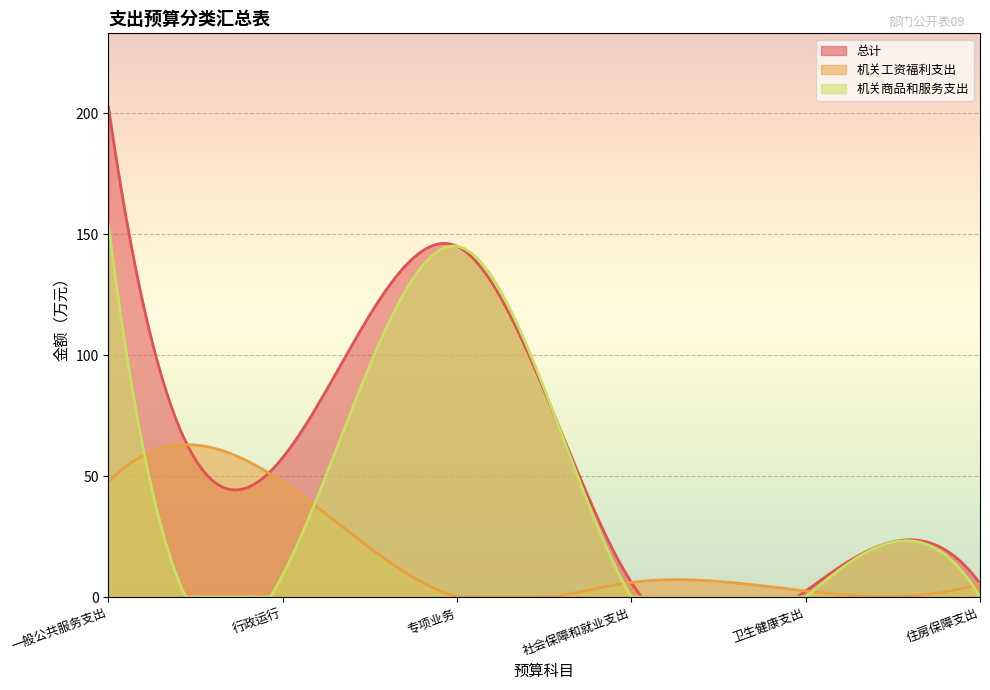

Reading left to right, transcribe all the data shown in this chart.

总计: 202.7	57.7	145.0	6.0	2.5	5.6
机关工资福利支出: 47.5	47.5	0.0	6.0	2.5	5.6
机关商品和服务支出: 154.1	9.1	145.0	0.0	0.0	0.0